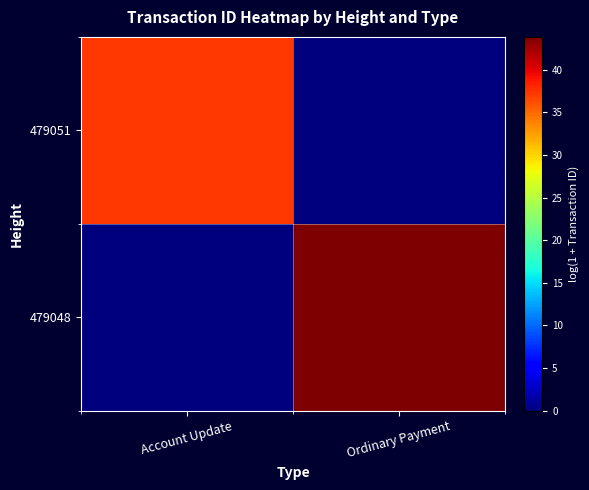

Which category has the lowest value across all series?

Ordinary Payment